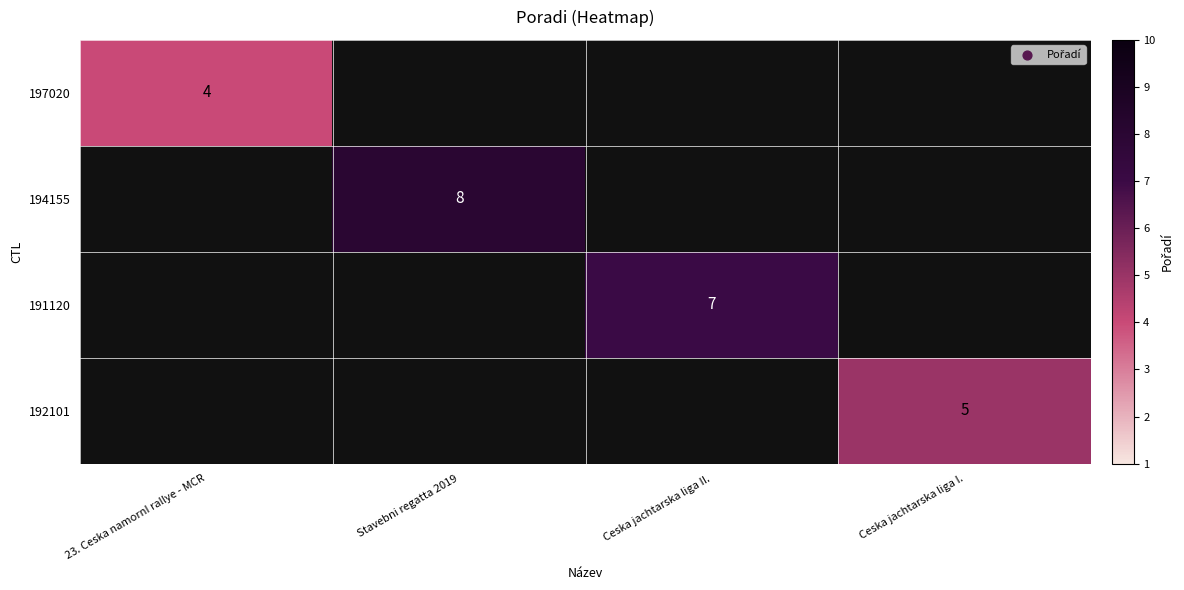

True or false: 194155 has a value of 8 at Stavebni regatta 2019.

True